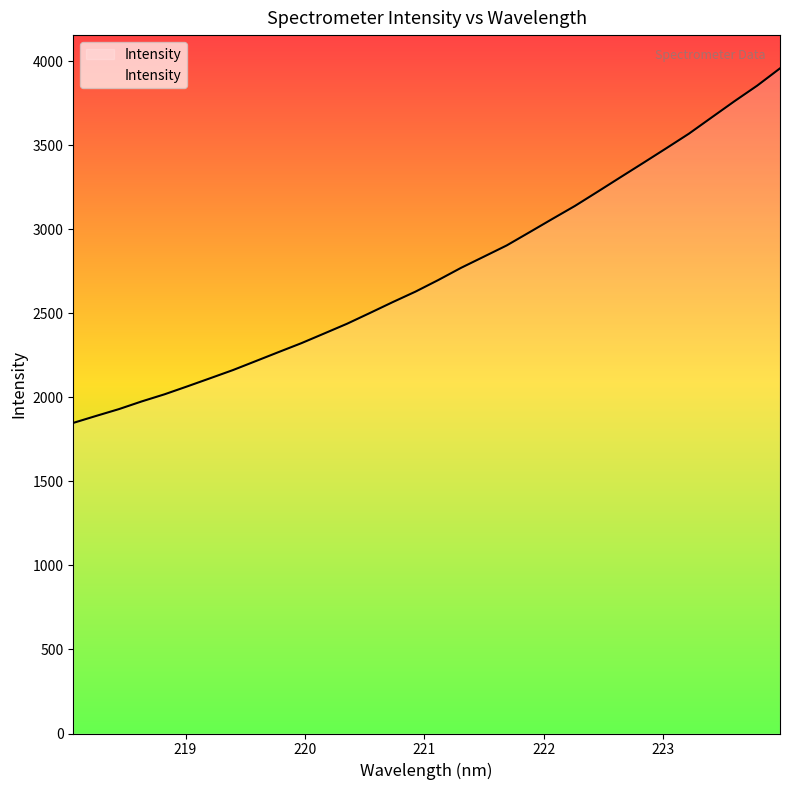

What is the difference between the maximum and minimum values?

2109.9